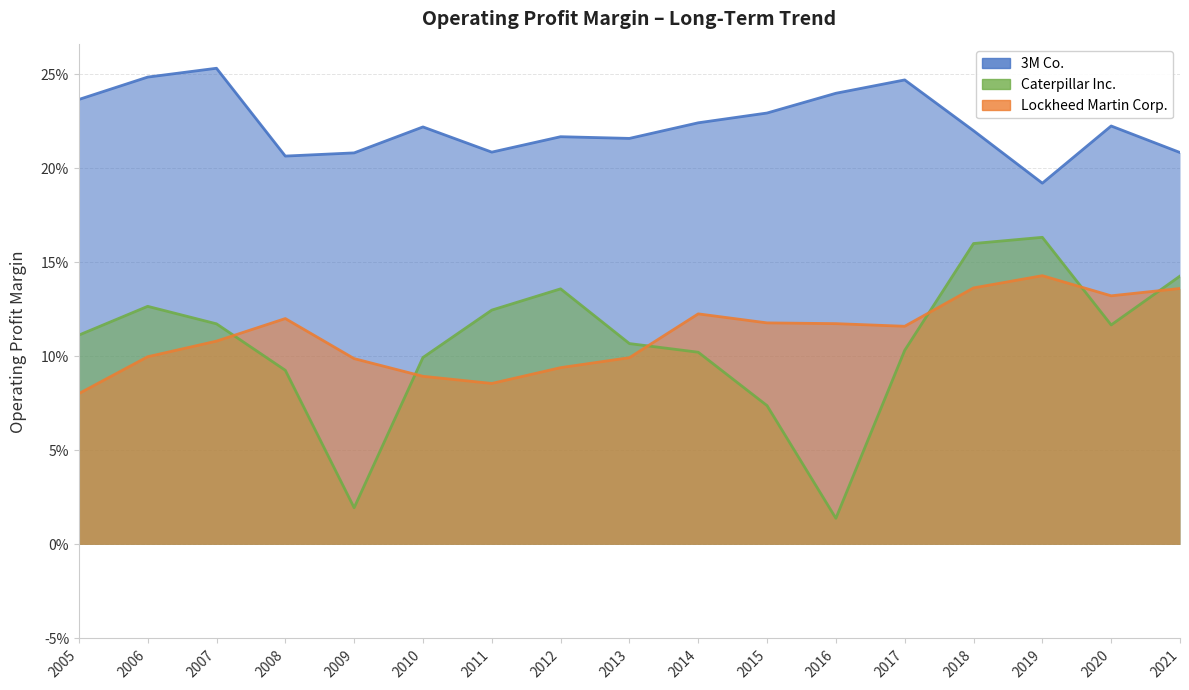

Where is the first local maximum for 3M Co.?

2007